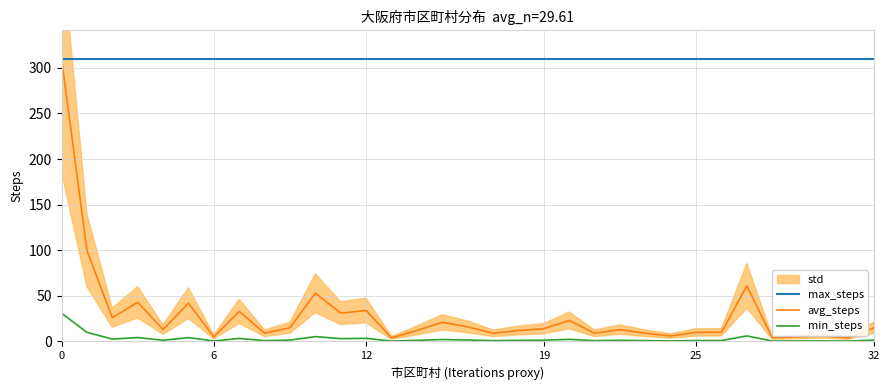

Which series has the largest total across all categories?

max_steps